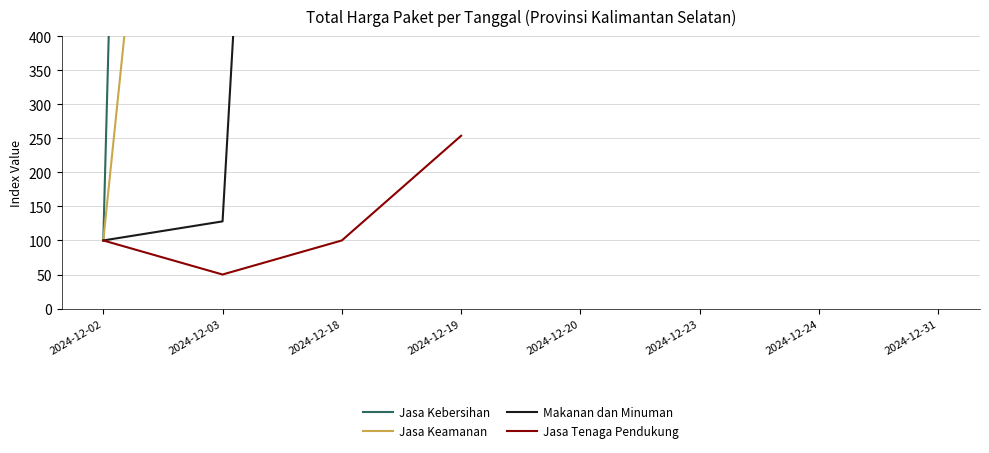

List the series in order of their overall mean, highest first.

Jasa Kebersihan, Jasa Keamanan, Makanan dan Minuman, Jasa Tenaga Pendukung